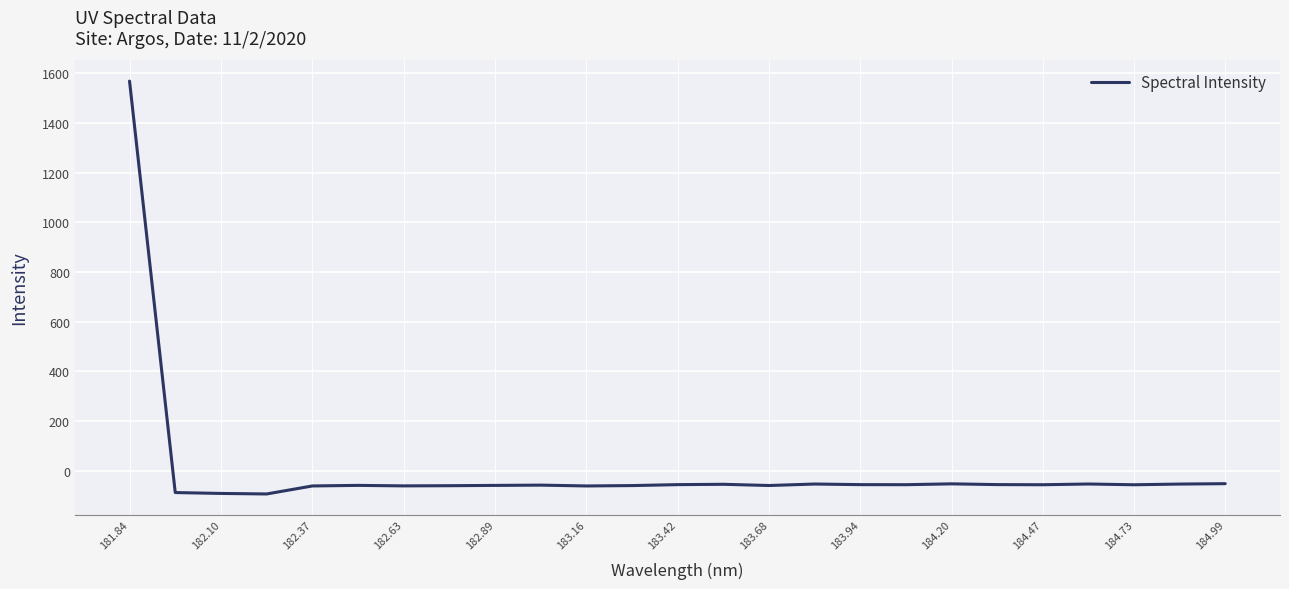

What is the maximum value shown in the chart?

1569.0